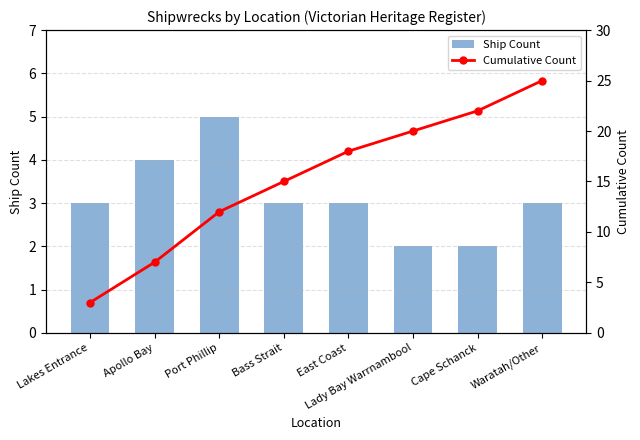

What are all the series names shown in the legend?

Ship Count, Cumulative Count